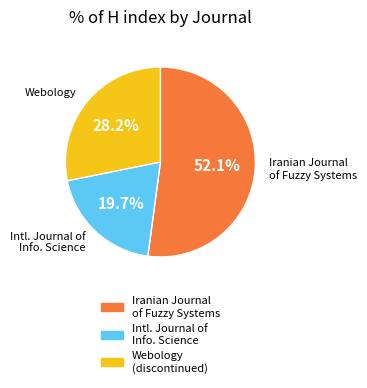

Is there a majority slice in this chart?

Yes